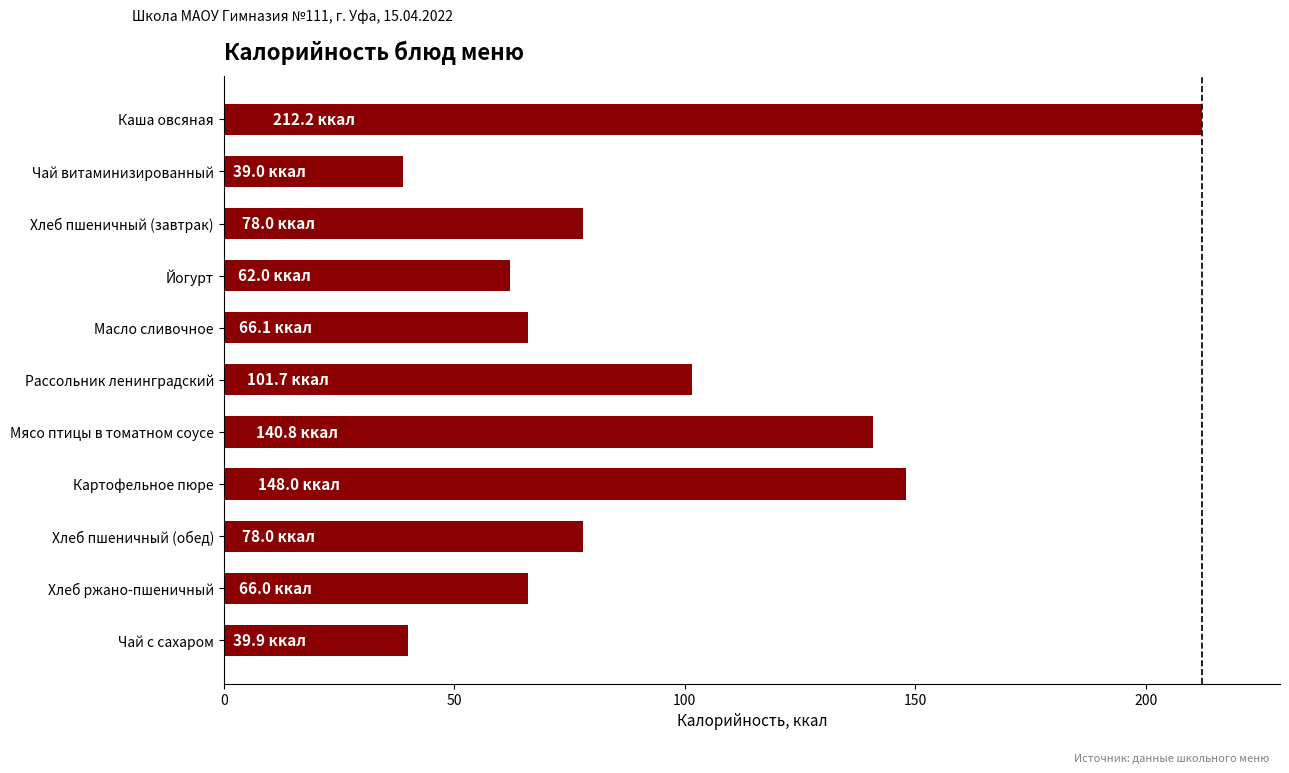

How many series are shown in this chart?

1